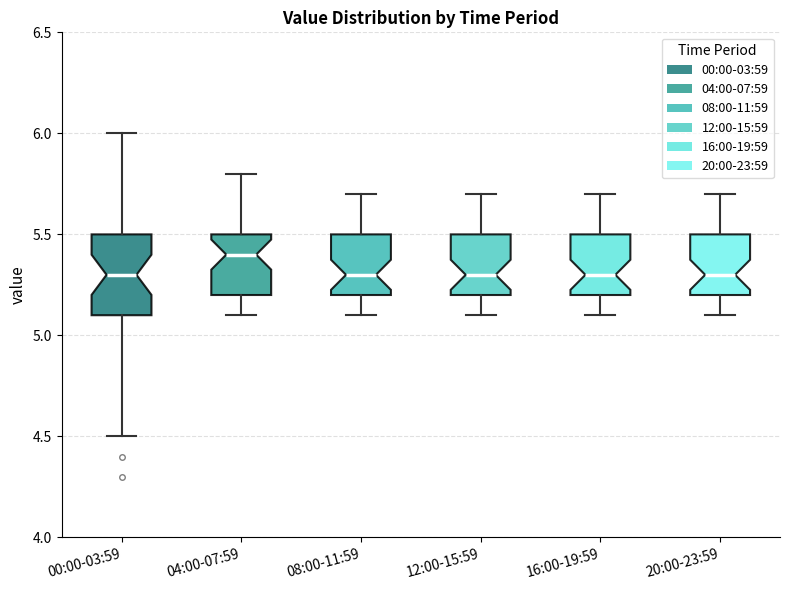

Reading left to right, read every box against the y-axis: the position of its median line, the range the box covers, and the ends of its whiskers. The values are not printed on the chart, so give them approximately, as read against the axis.

00:00-03:59: median 5.3, box 5.1 to 5.5, whiskers 4.5 to 6.0
04:00-07:59: median 5.4, box 5.2 to 5.5, whiskers 5.1 to 5.8
08:00-11:59: median 5.3, box 5.2 to 5.5, whiskers 5.1 to 5.7
12:00-15:59: median 5.3, box 5.2 to 5.5, whiskers 5.1 to 5.7
16:00-19:59: median 5.3, box 5.2 to 5.5, whiskers 5.1 to 5.7
20:00-23:59: median 5.3, box 5.2 to 5.5, whiskers 5.1 to 5.7